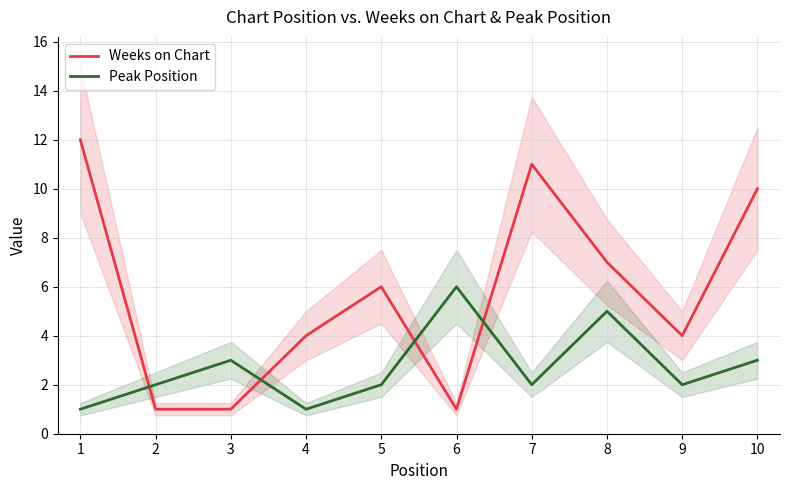

Reading right to left, transcribe all the data shown in this chart.

Weeks on Chart: 10=10	9=4	8=7	7=11	6=1	5=6	4=4	3=1	2=1	1=12
Peak Position: 10=3	9=2	8=5	7=2	6=6	5=2	4=1	3=3	2=2	1=1